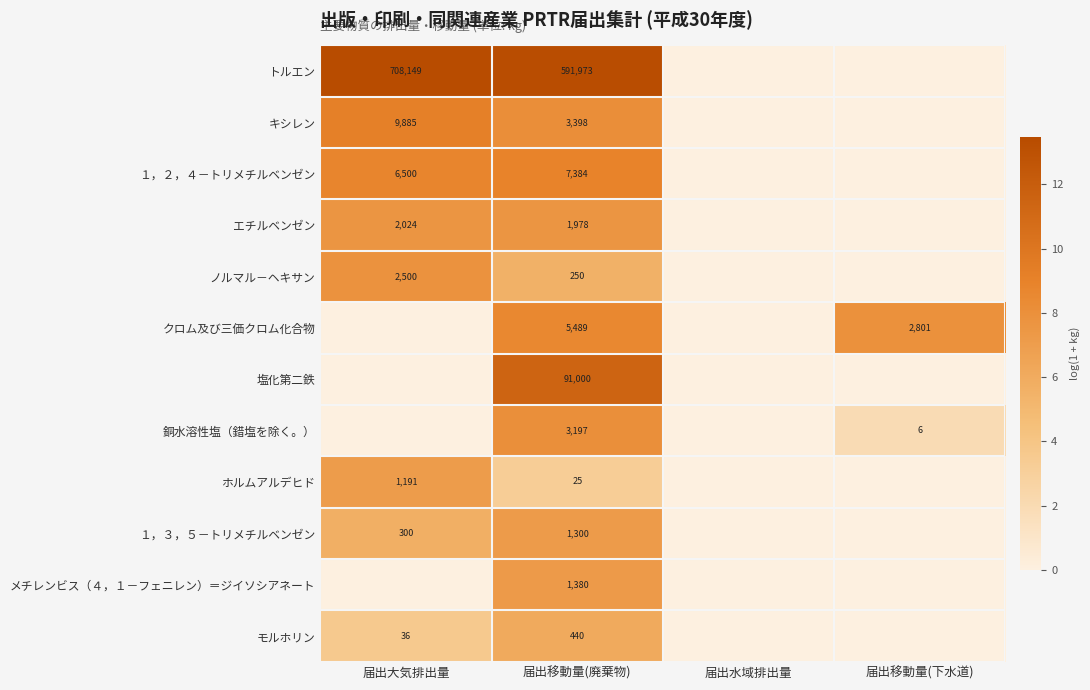

Rank the categories by キシレン value from lowest to highest.

届出水域排出量, 届出移動量(下水道), 届出移動量(廃棄物), 届出大気排出量